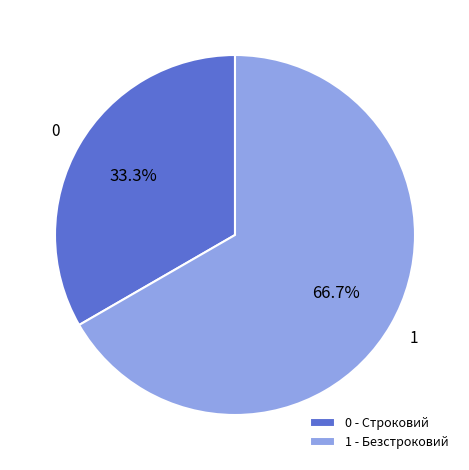

Which has a higher value, 0 - Строковий or 1 - Безстроковий?

1 - Безстроковий